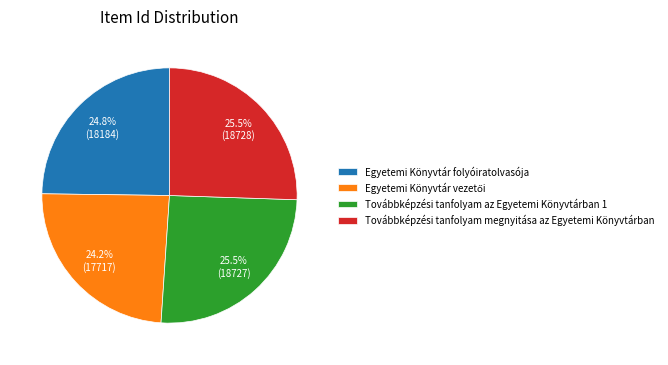

What is the ratio of the value at Továbbképzési tanfolyam megnyitása az Egyetemi Könyvtárban to the value at Egyetemi Könyvtár folyóiratolvasója?

1.0